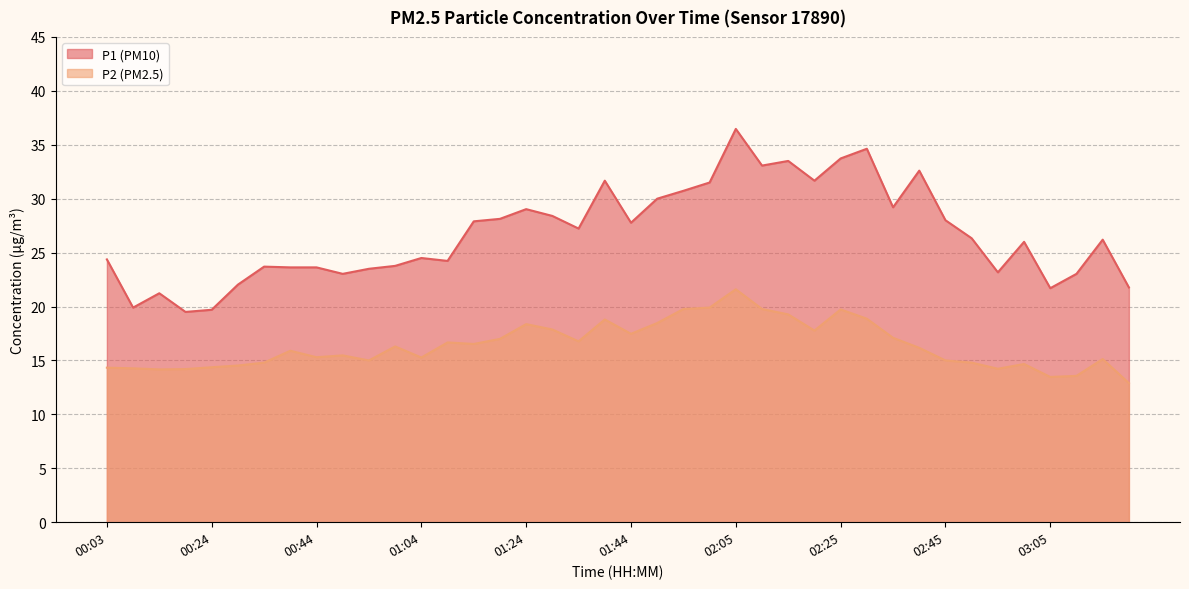

What is the difference between the highest and lowest values at 02:35?

12.1